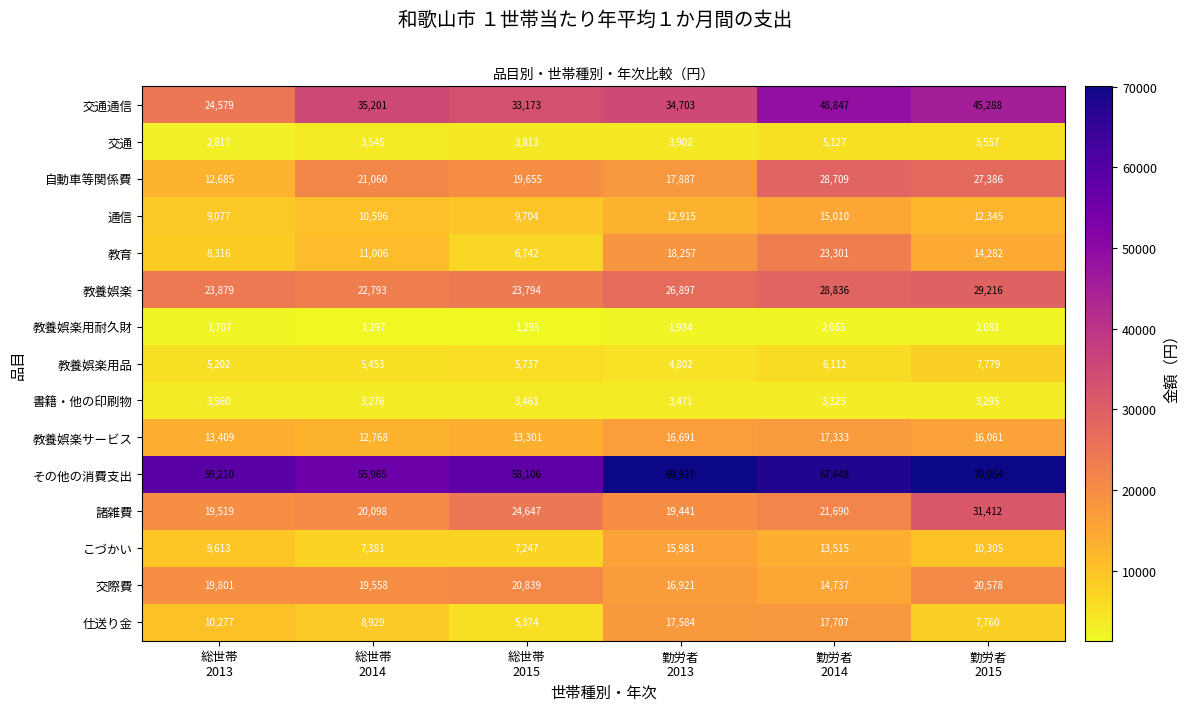

What is the minimum value for 交際費?

14737